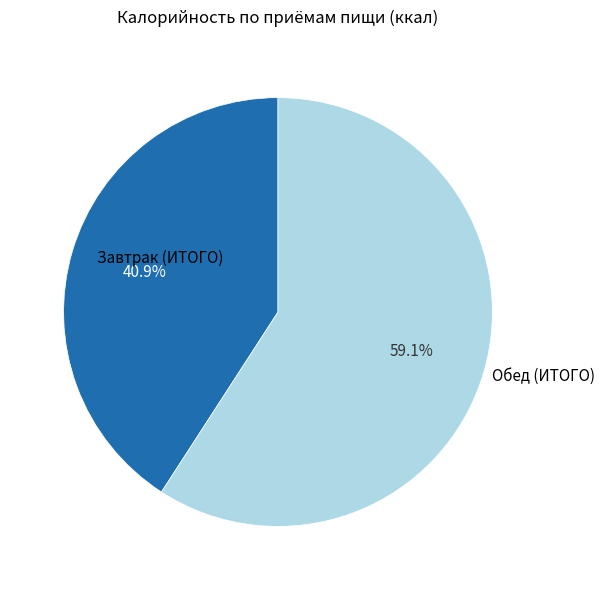

Which slice is the largest?

Обед (ИТОГО)